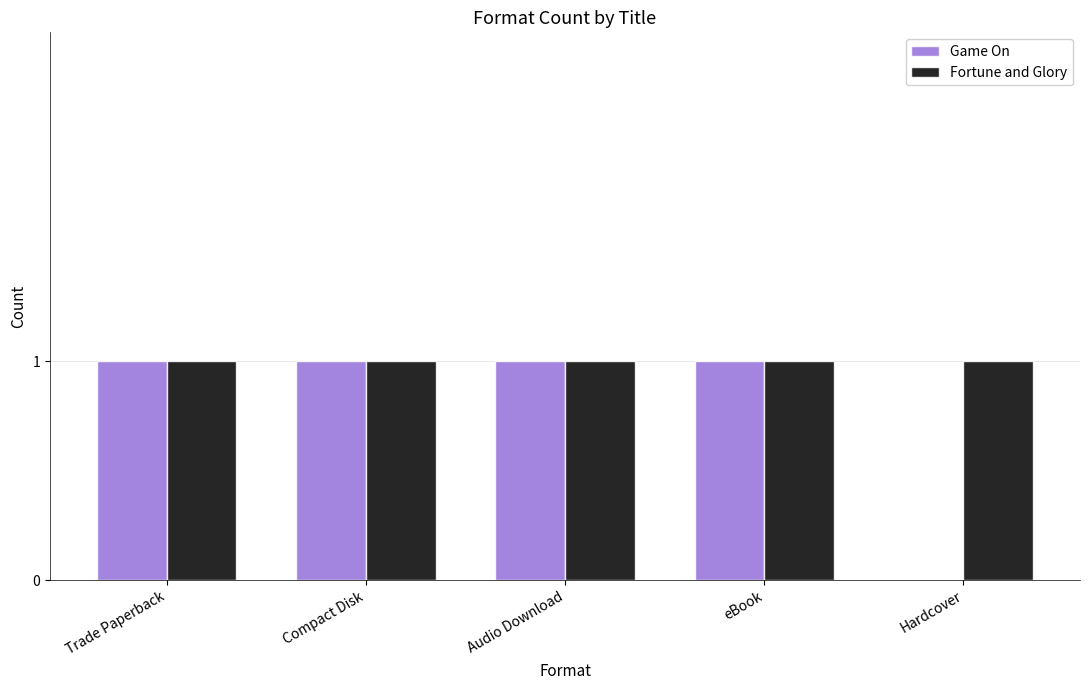

Count the Game On values in the range 1 to 2.

4